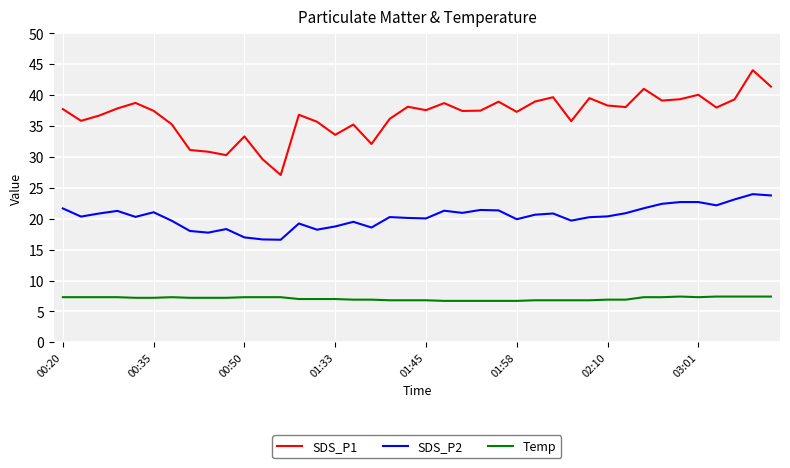

True or false: Temp and SDS_P1 intersect in this chart.

False